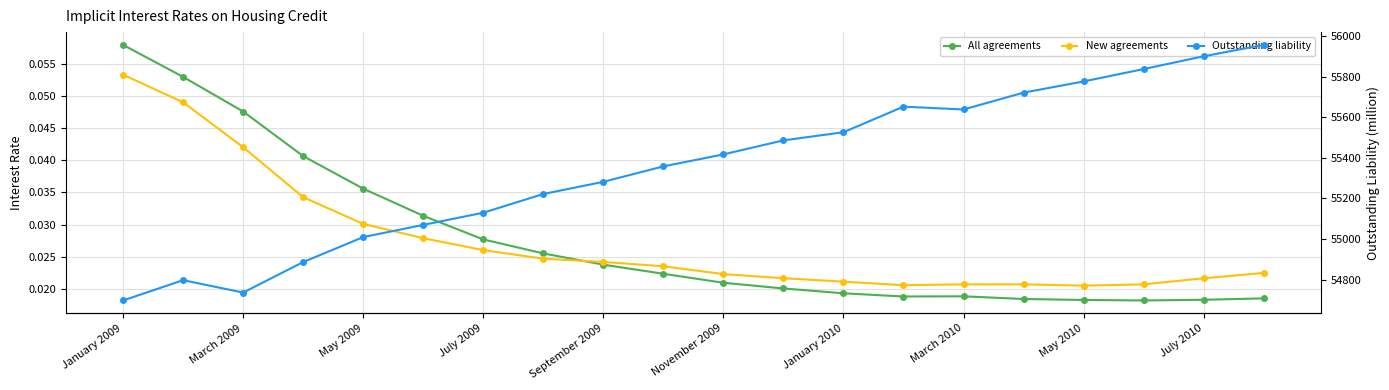

What is the approximate value of Outstanding liability at July 2010?

55900.0